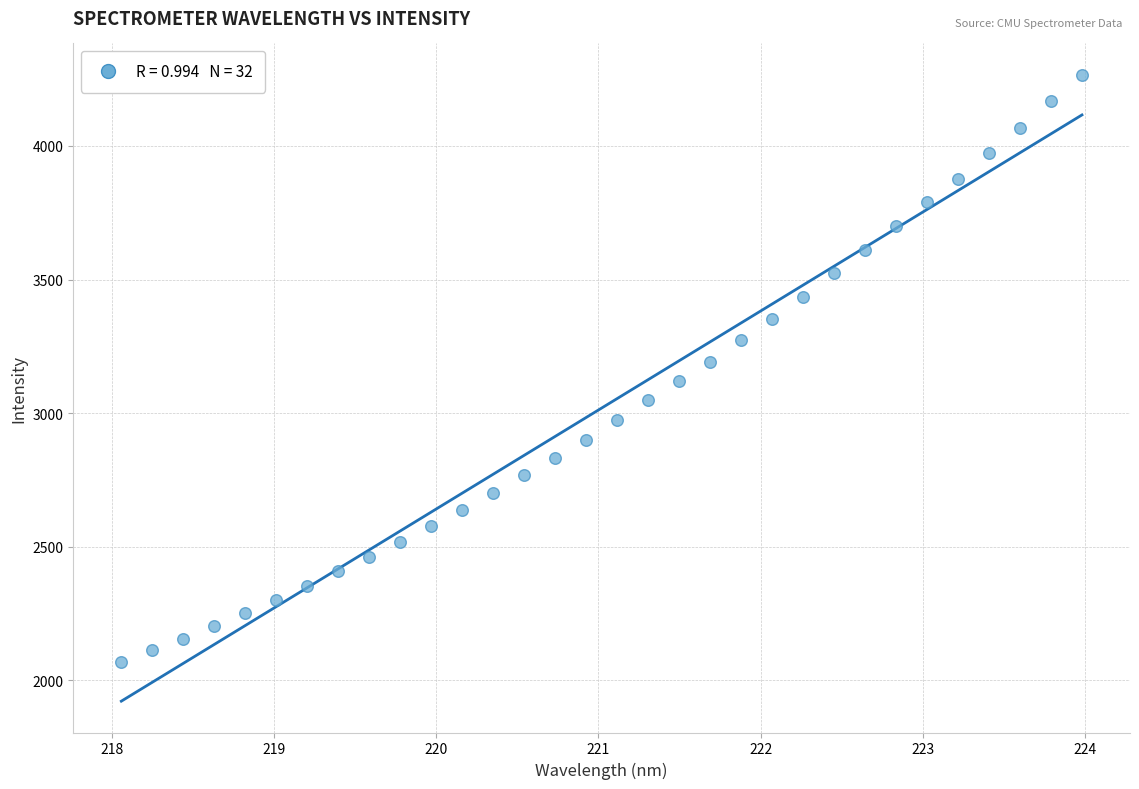

What is the range of Y values (max minus min)?

2198.0